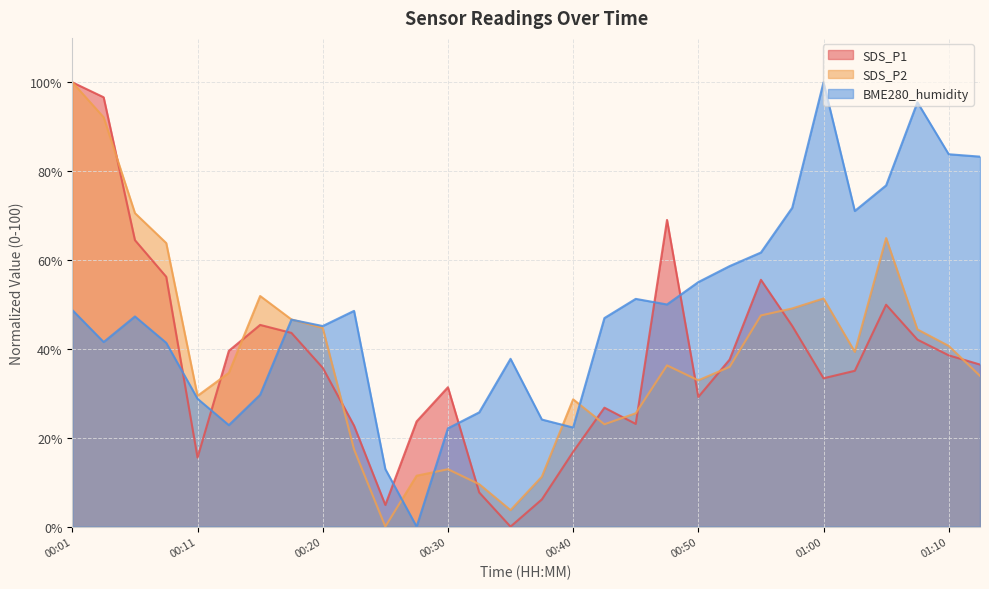

Which series has the largest total across all categories?

BME280_humidity